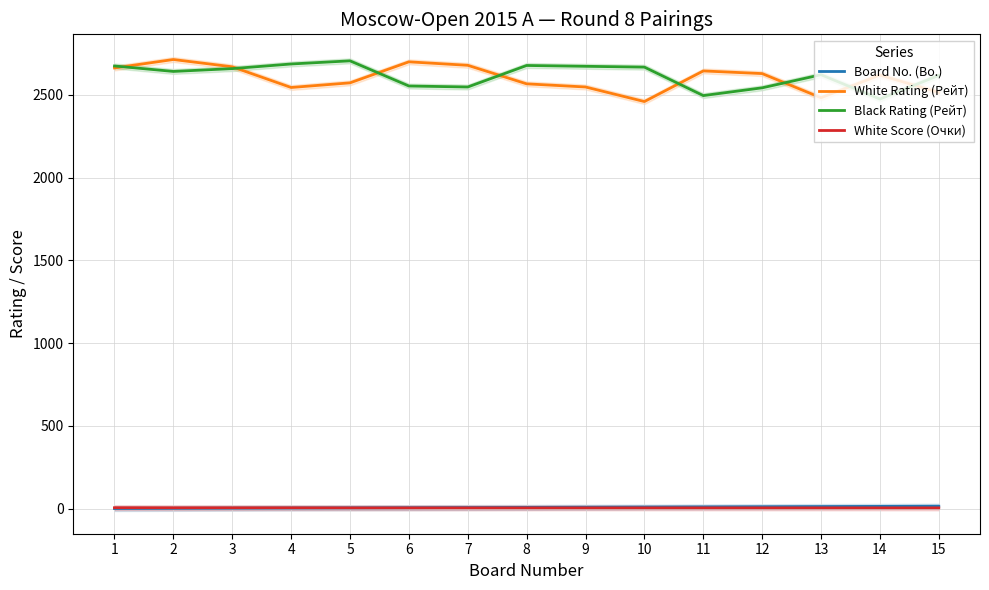

The value of Black Rating (Рейт) at 9 is 618.7. True or false?

False